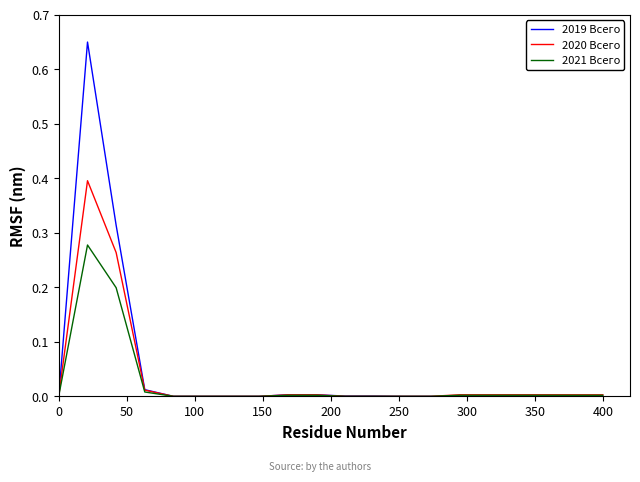

List the series in order of their overall mean, lowest first.

2021 Всего, 2020 Всего, 2019 Всего